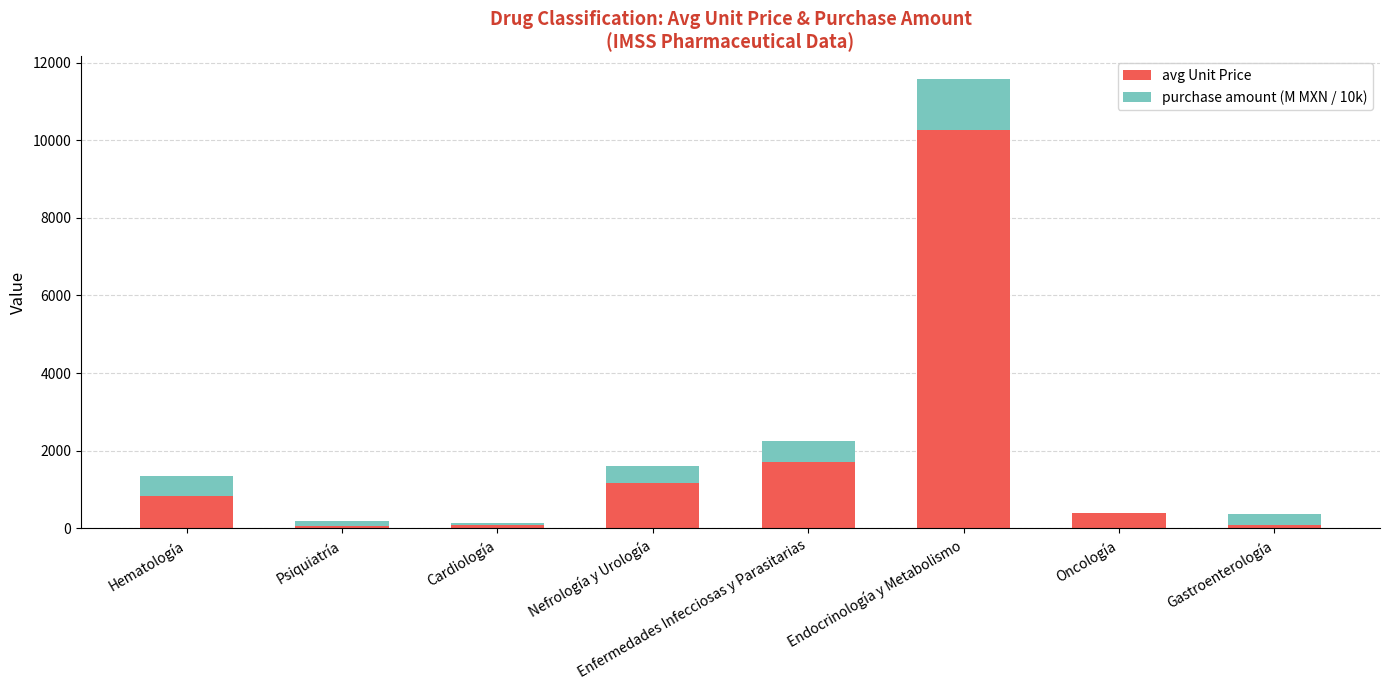

At which label does avg Unit Price reach its peak?

Endocrinología y Metabolismo